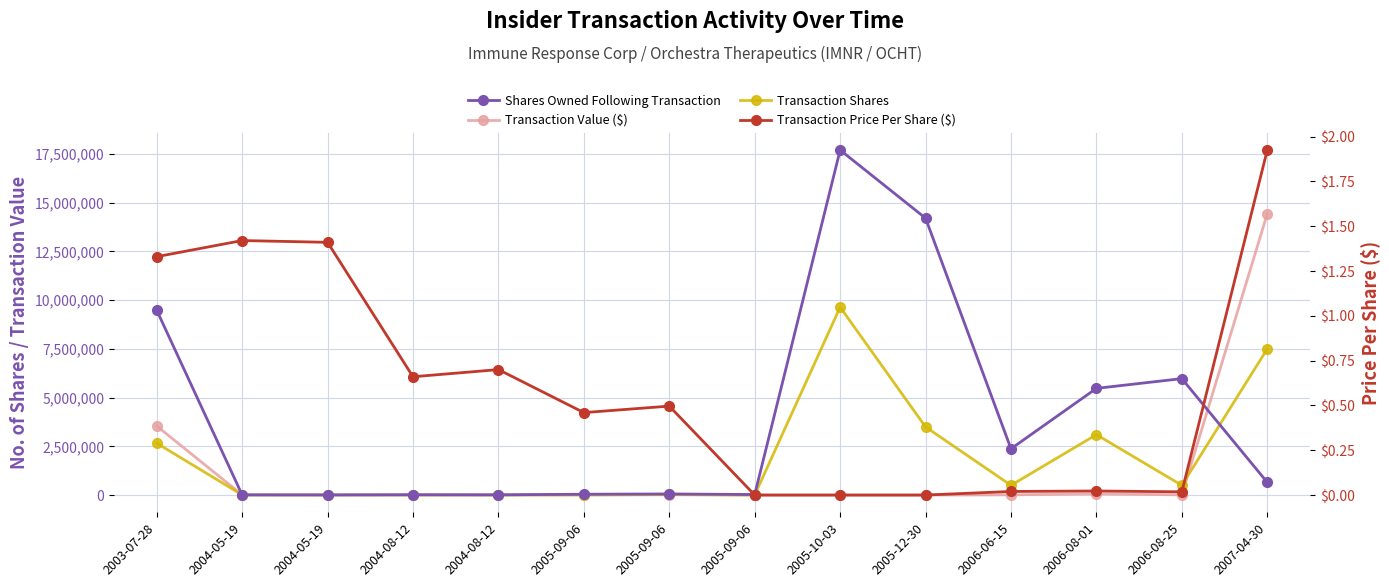

At which category is the sum across all series the highest?

2005-10-03